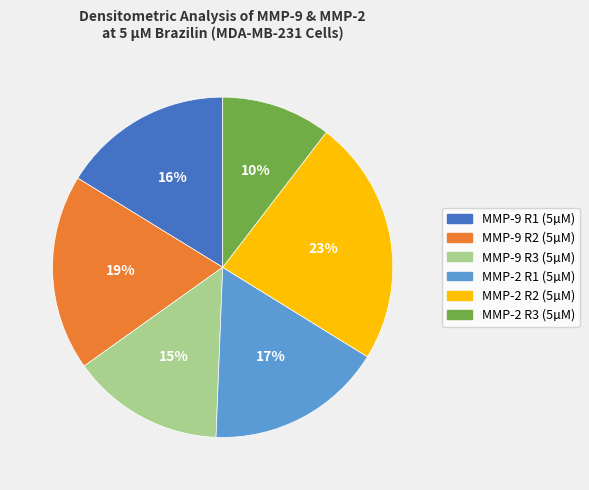

What is the smallest slice in the pie chart?

MMP-2 R3 (5µM)